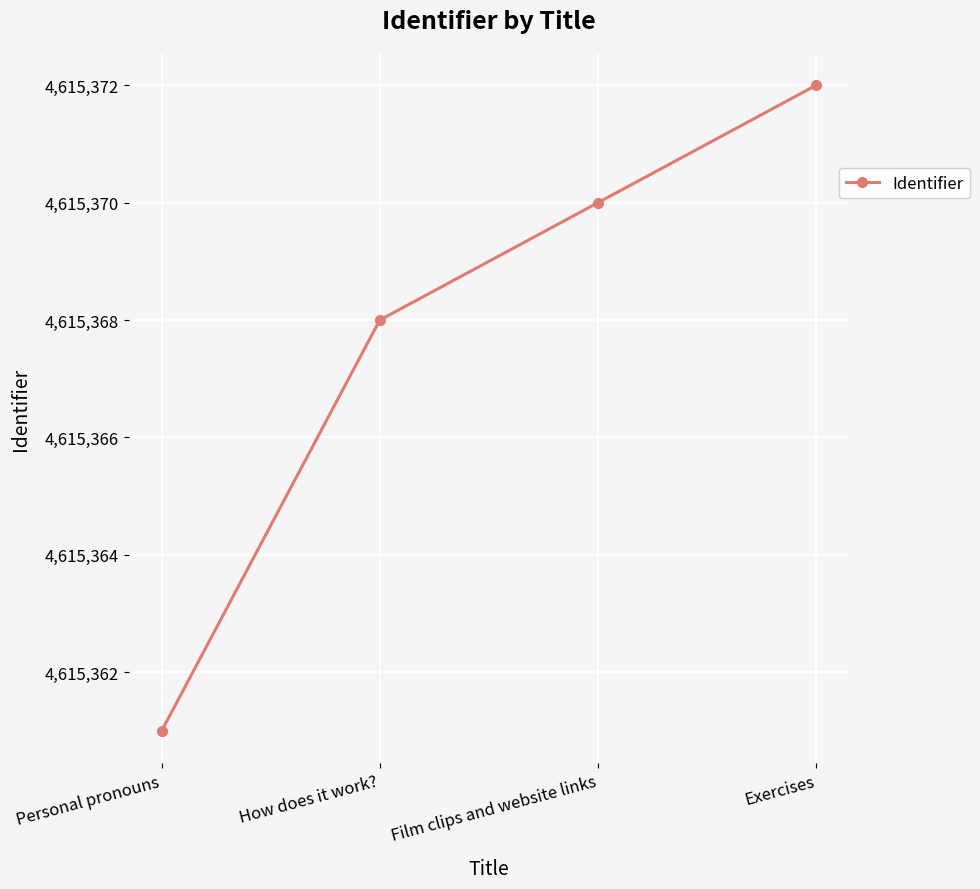

True or false: the data has more than 1 interior local peaks.

False